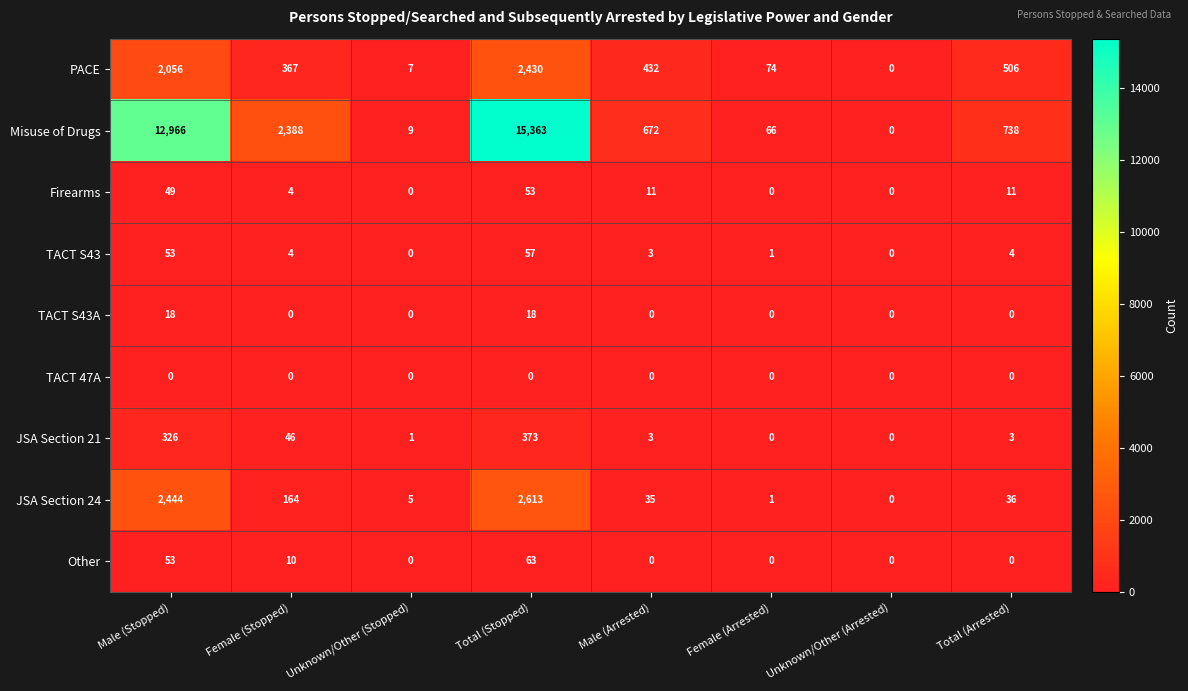

What is the difference between the second highest and second lowest values in the JSA Section 24 series?

2443